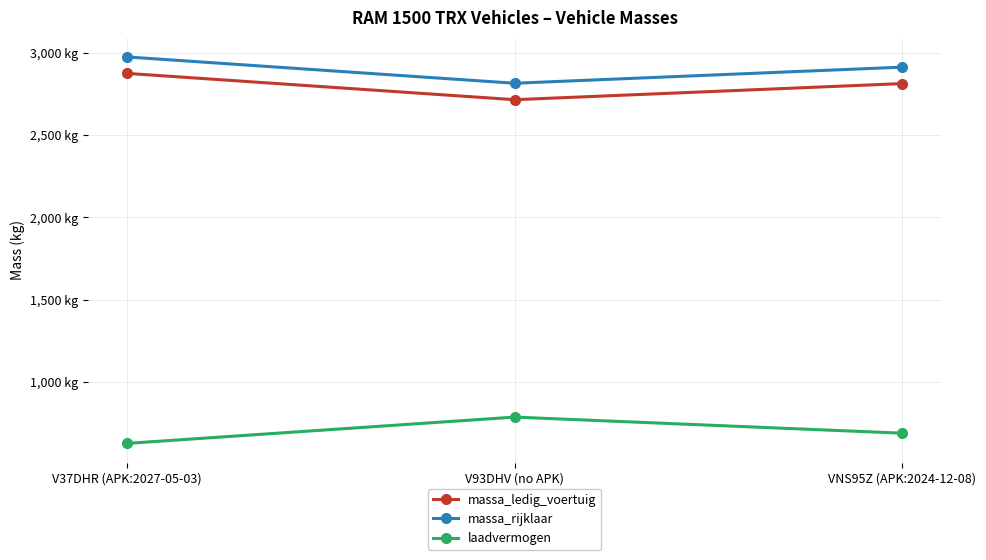

What is the difference between the highest and lowest values at V93DHV (no APK)?

2030